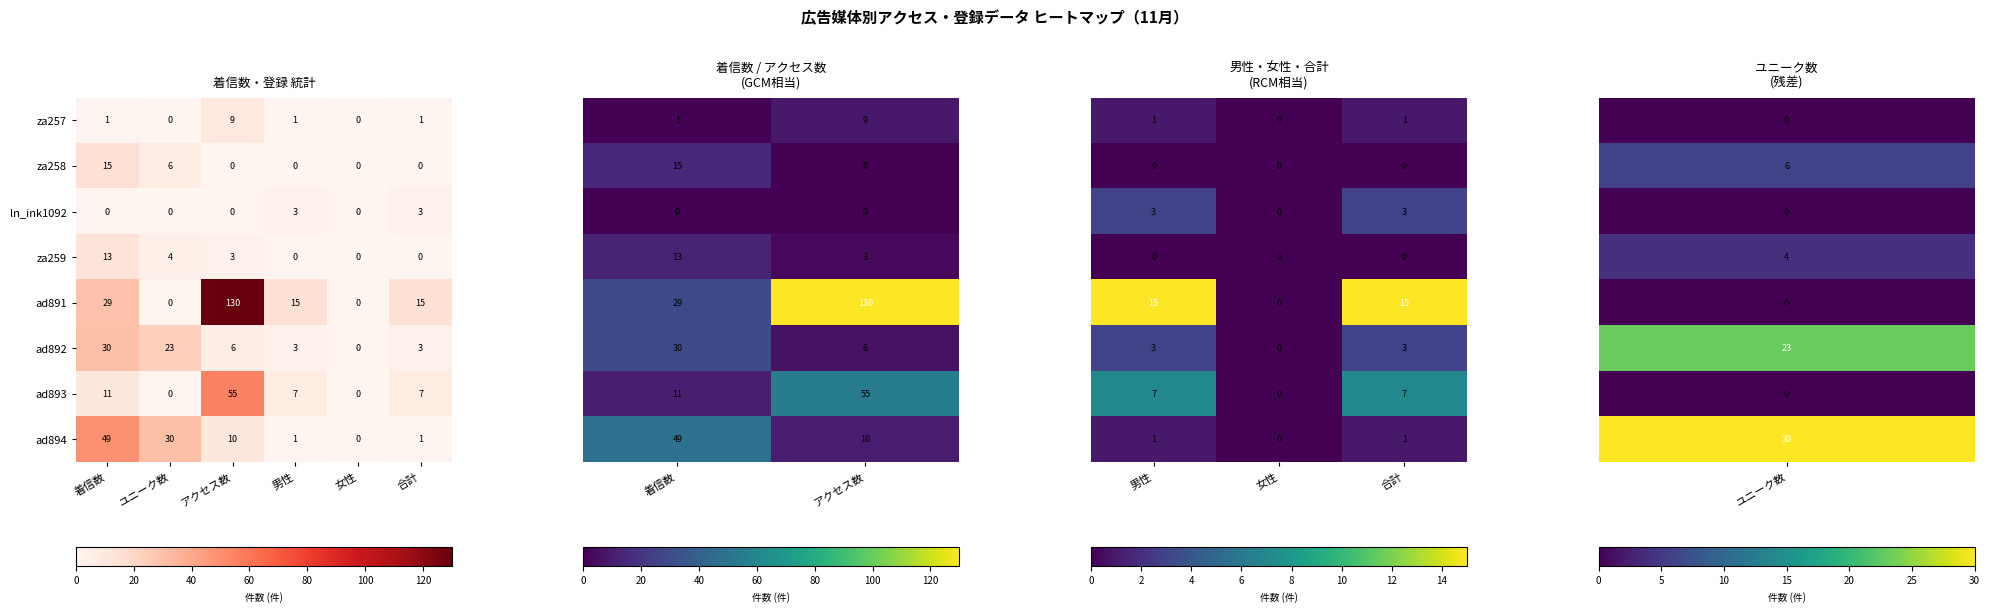

Where is ad891 nearest to the value 65?

着信数